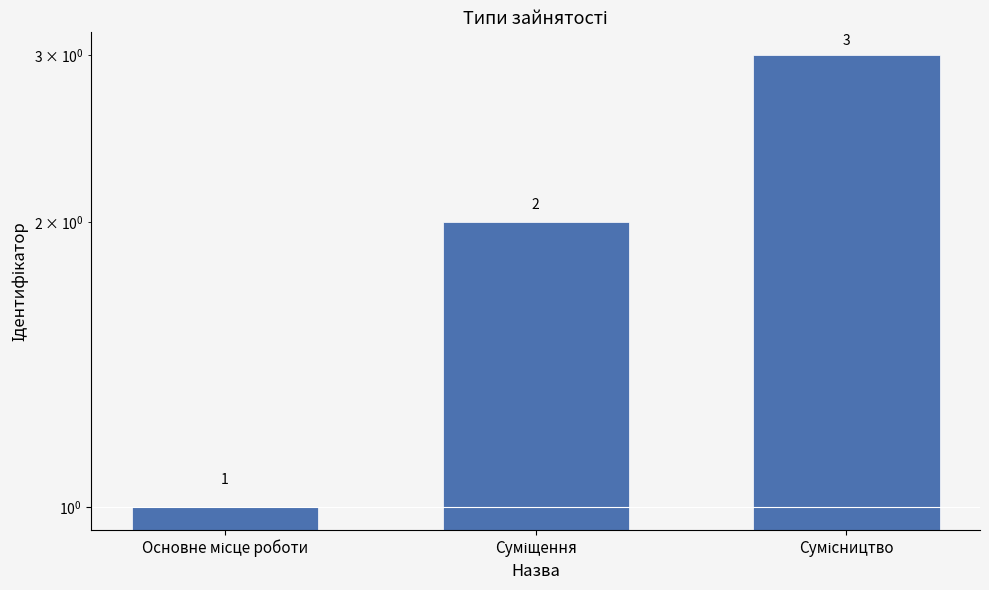

Count the values in the range 1 to 3.

3